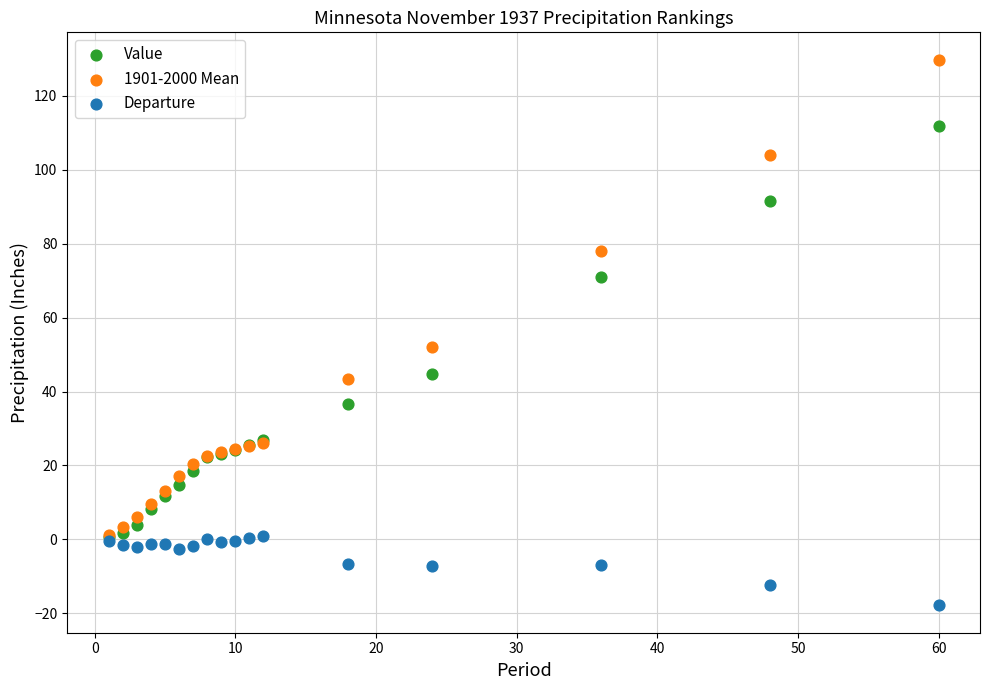

Which series contains the lowest Y value?

Departure